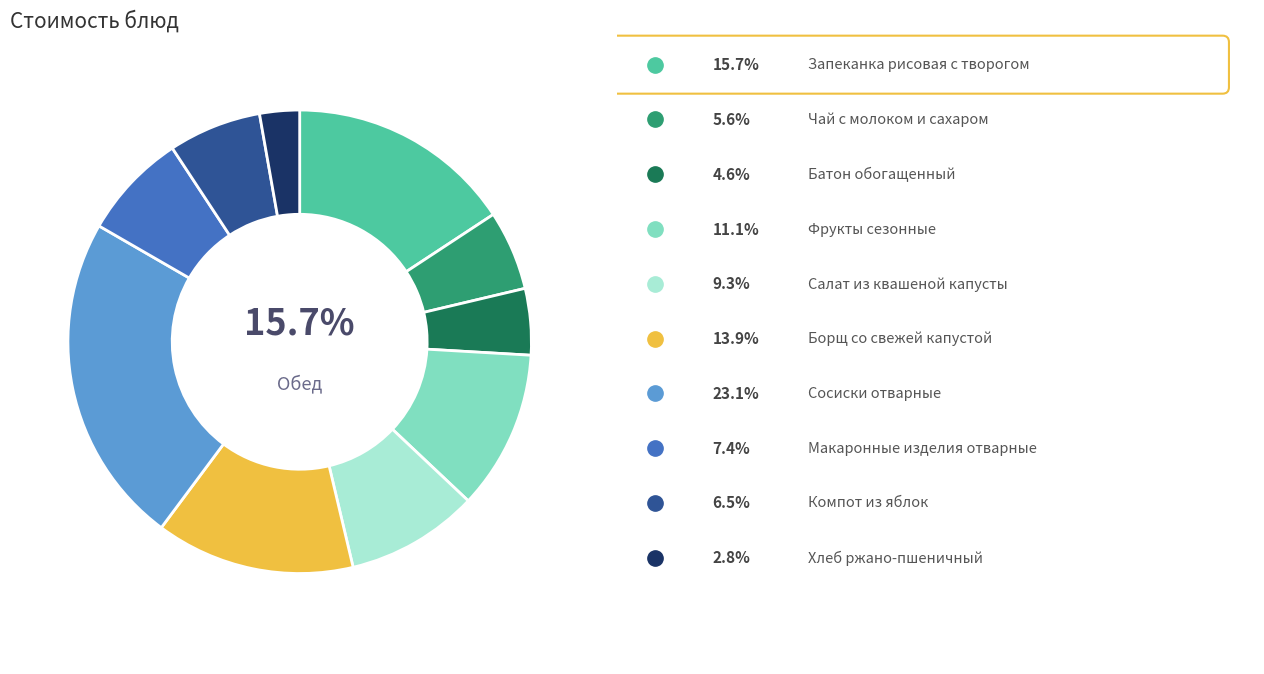

Is there any slice that represents more than half of the pie?

No